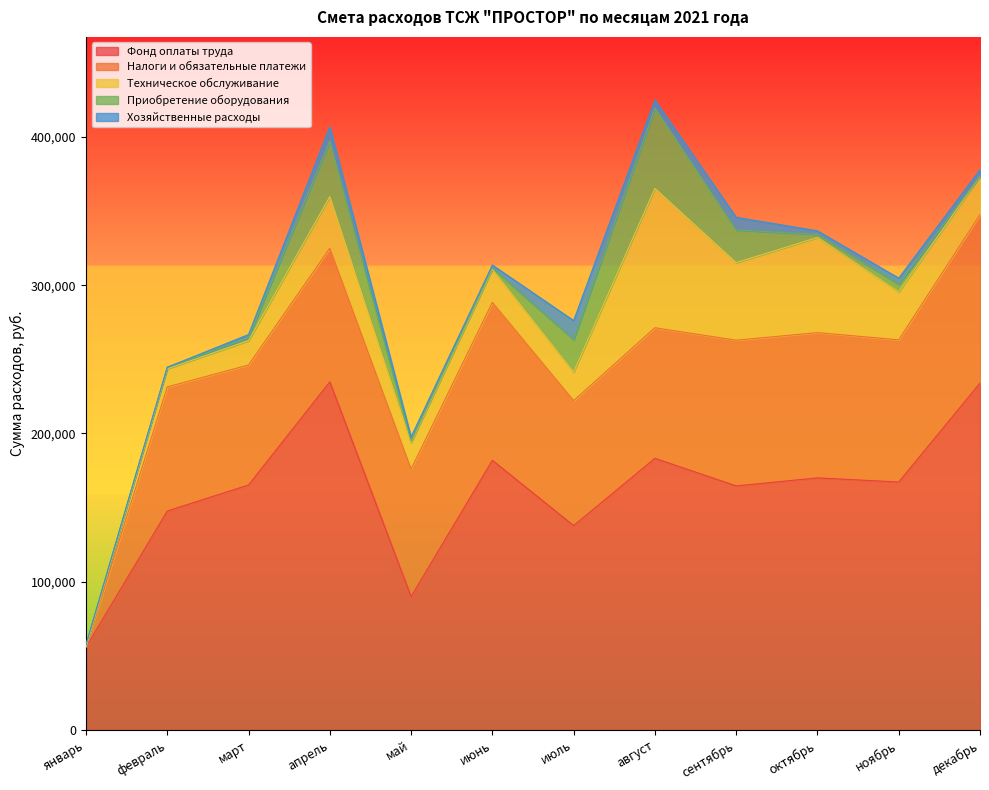

What is the approximate value of Налоги и обязательные платежи at октябрь?

98003.5